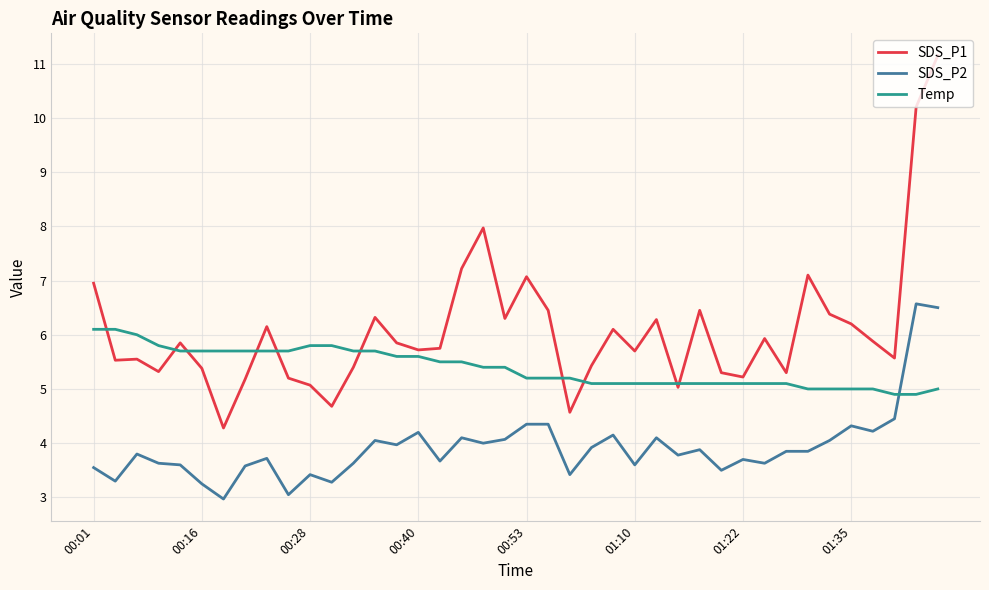

True or false: SDS_P2 and SDS_P1 cross at least once.

False